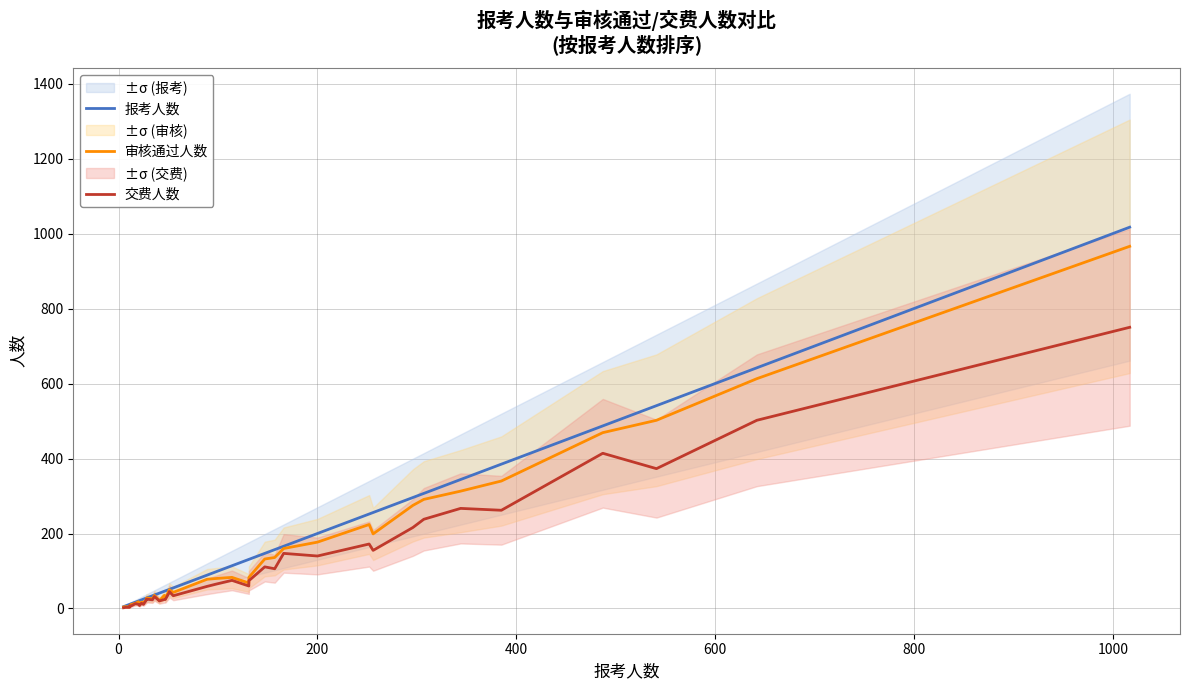

Is it true that 交费人数 equals 7 at 800?

False